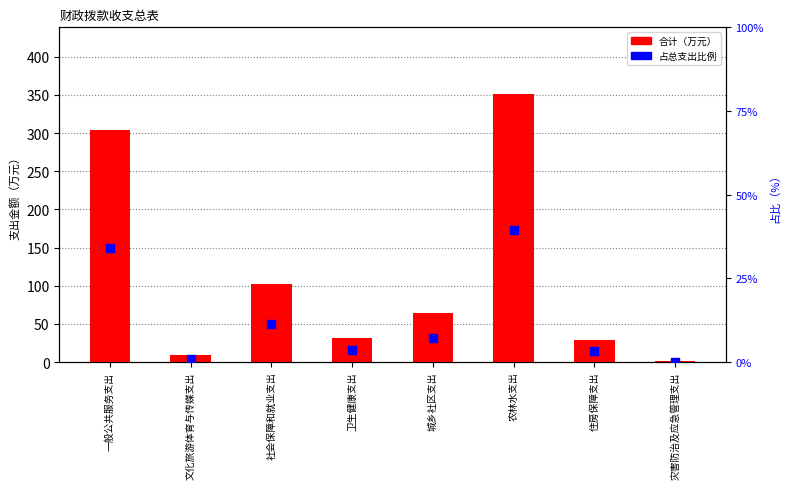

Which series has the largest Y range (max minus min)?

合计